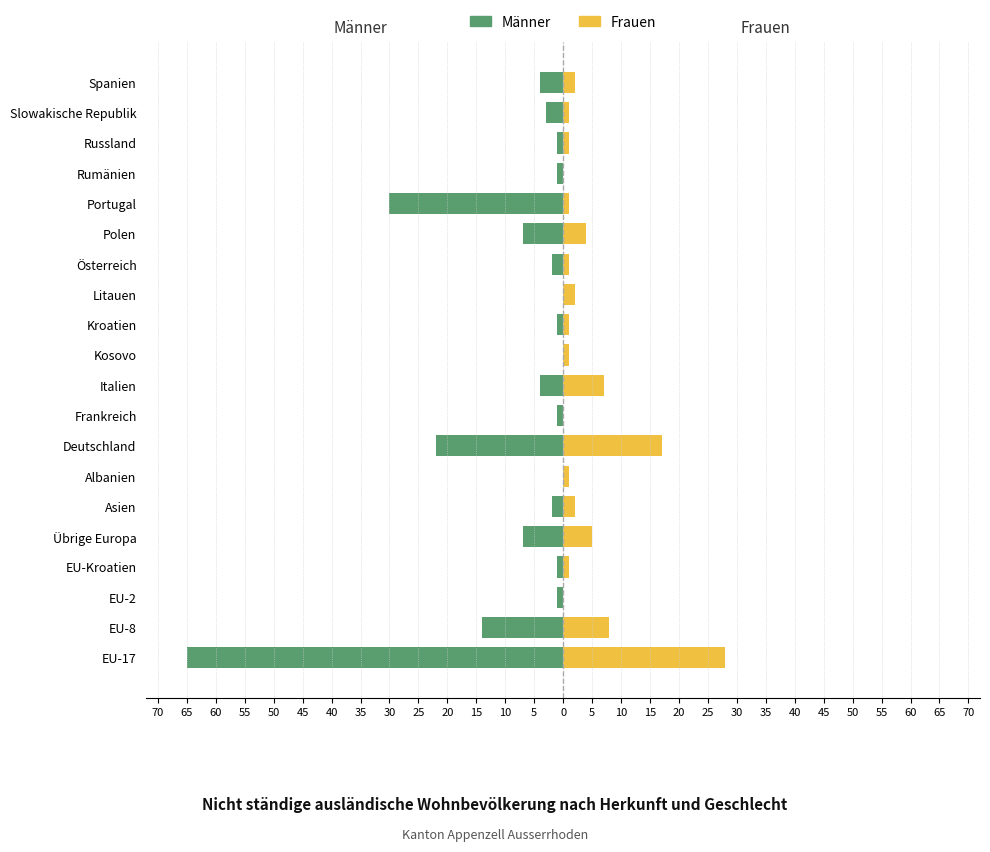

True or false: Männer (Stranieri) has a value of 0 at Kosovo.

True